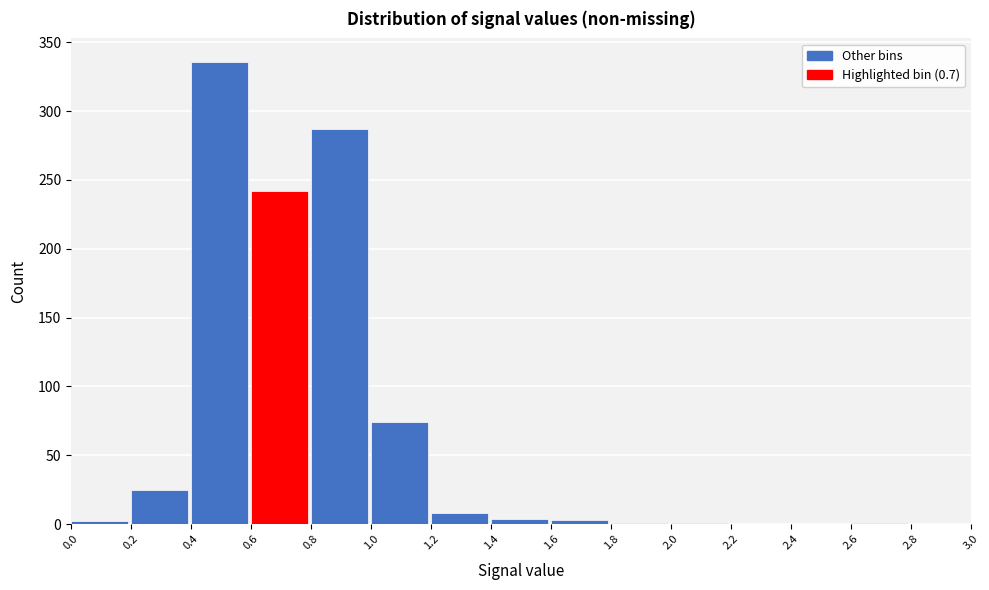

What is the height of the bar covering 1.2 to 1.4 on the x-axis? The values are not printed on the chart, so give them approximately, as read against the axis.

10